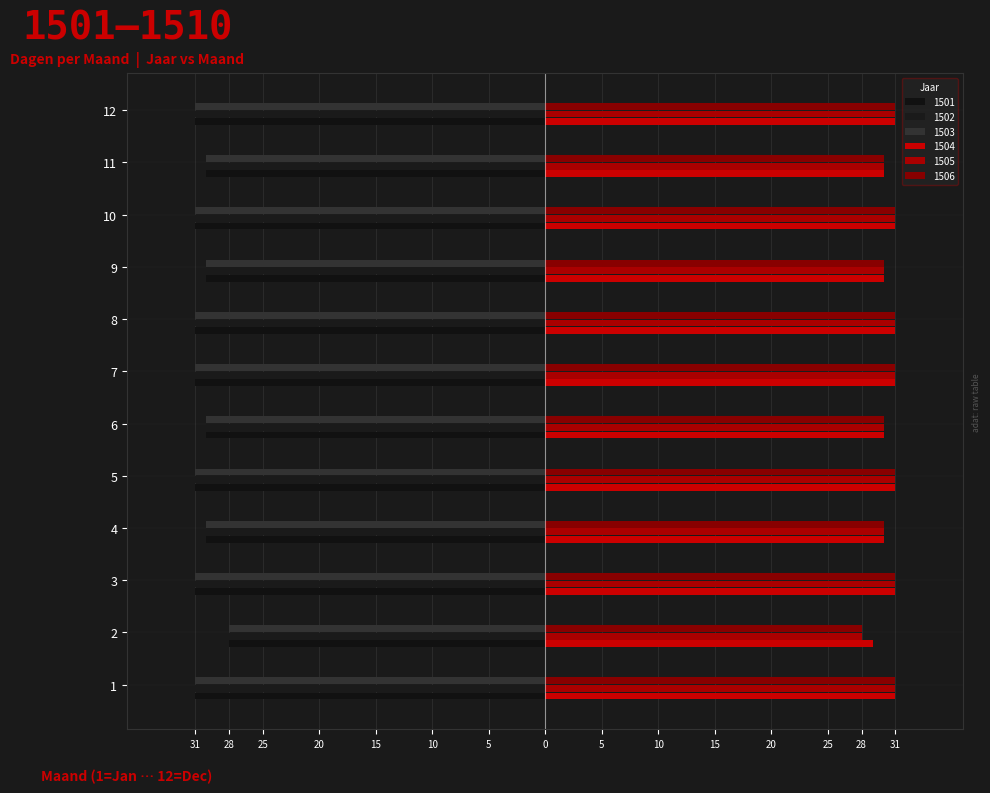

Reading left to right, what are all the values shown in this chart?

1501: -31	-28	-31	-30	-31	-30	-31	-31	-30	-31	-30	-31
1502: -31	-28	-31	-30	-31	-30	-31	-31	-30	-31	-30	-31
1503: -31	-28	-31	-30	-31	-30	-31	-31	-30	-31	-30	-31
1504: 31	29	31	30	31	30	31	31	30	31	30	31
1505: 31	28	31	30	31	30	31	31	30	31	30	31
1506: 31	28	31	30	31	30	31	31	30	31	30	31